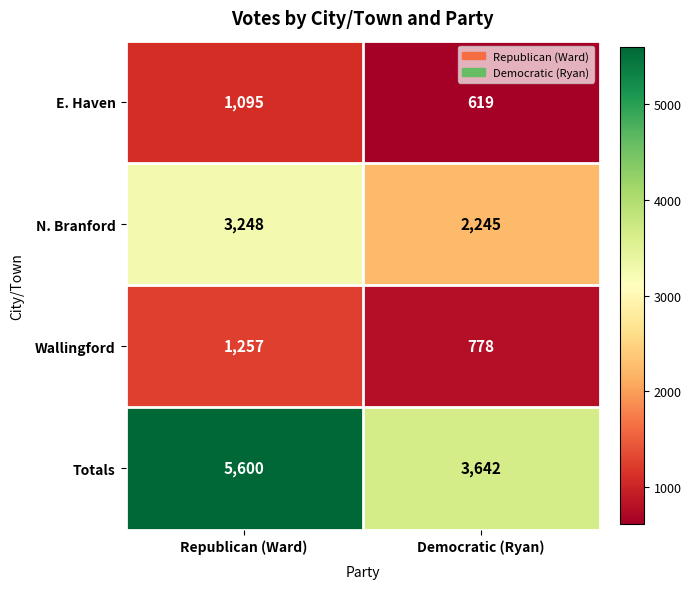

Which series has the widest spread of values?

Totals